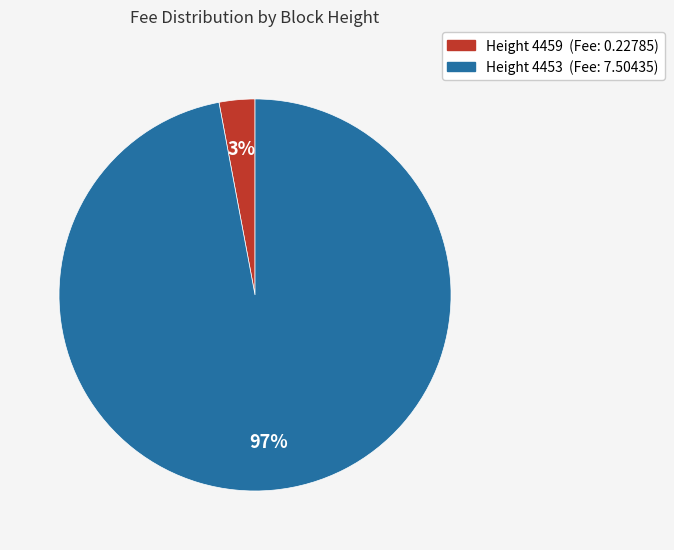

Count the number of slices in the pie.

2